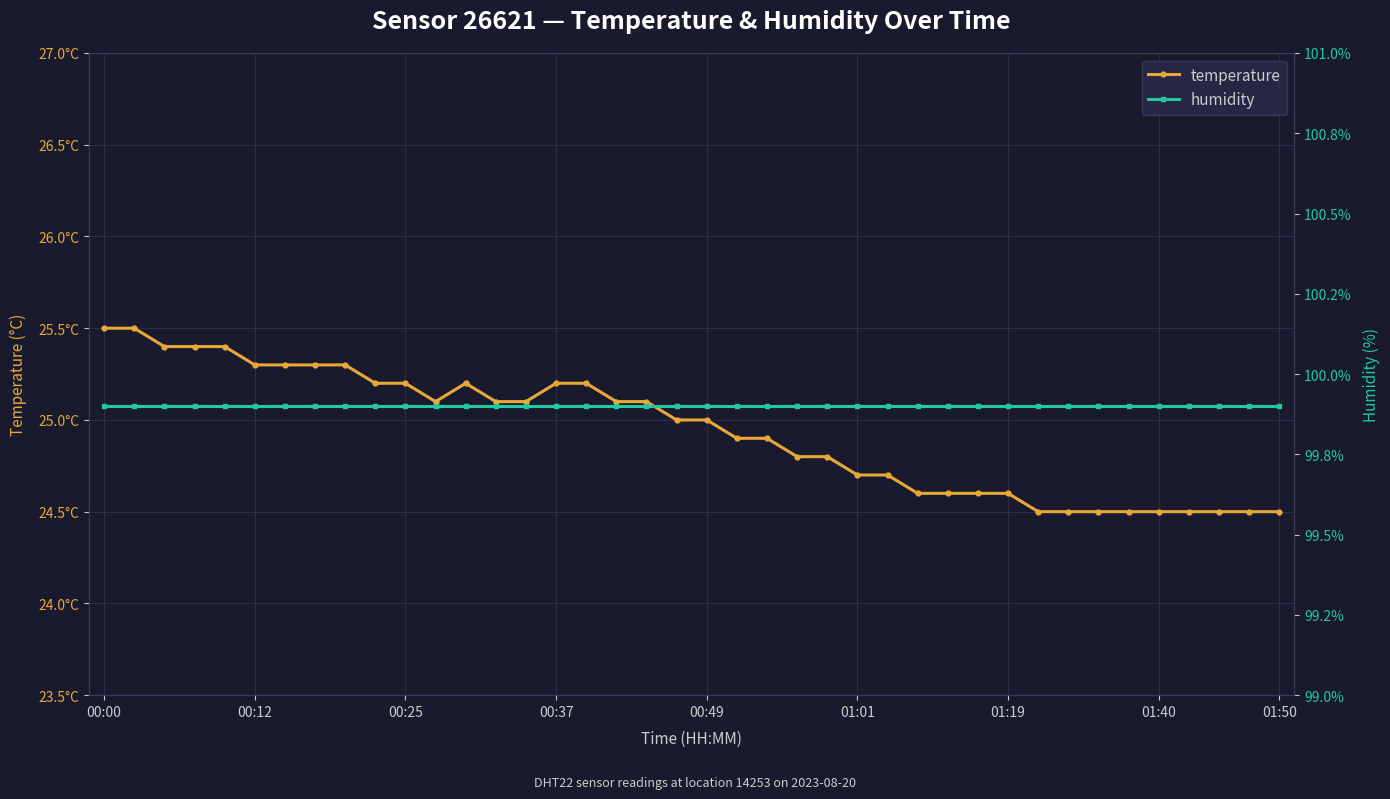

How many lines are shown in the chart?

2